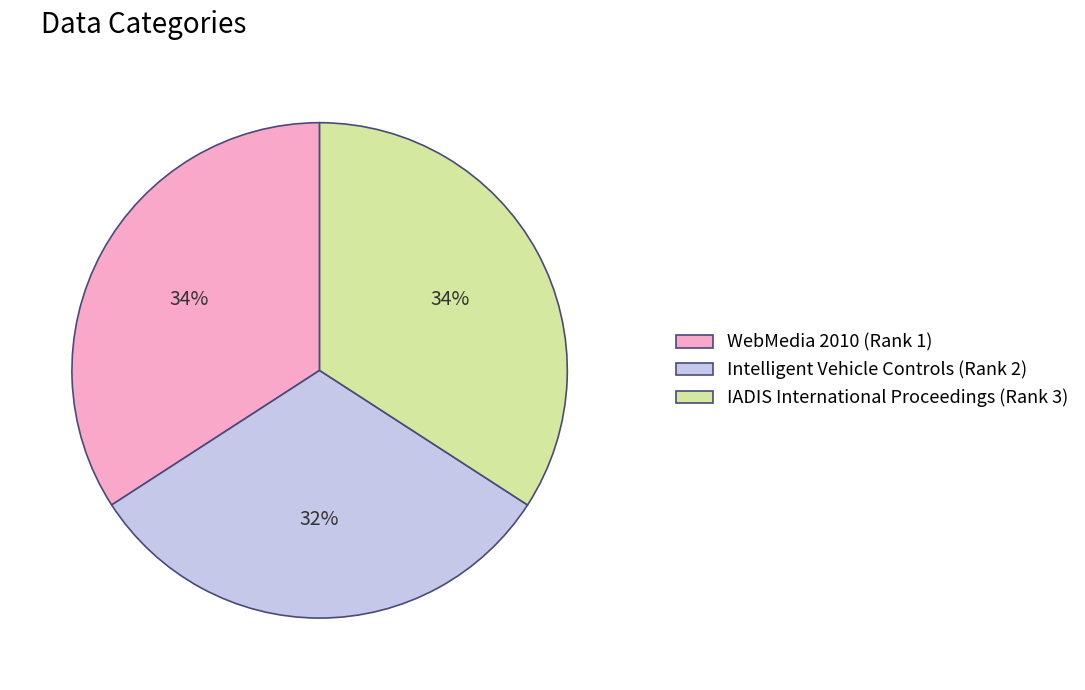

Does WebMedia 2010 (Rank 1) represent more than half of the total?

No